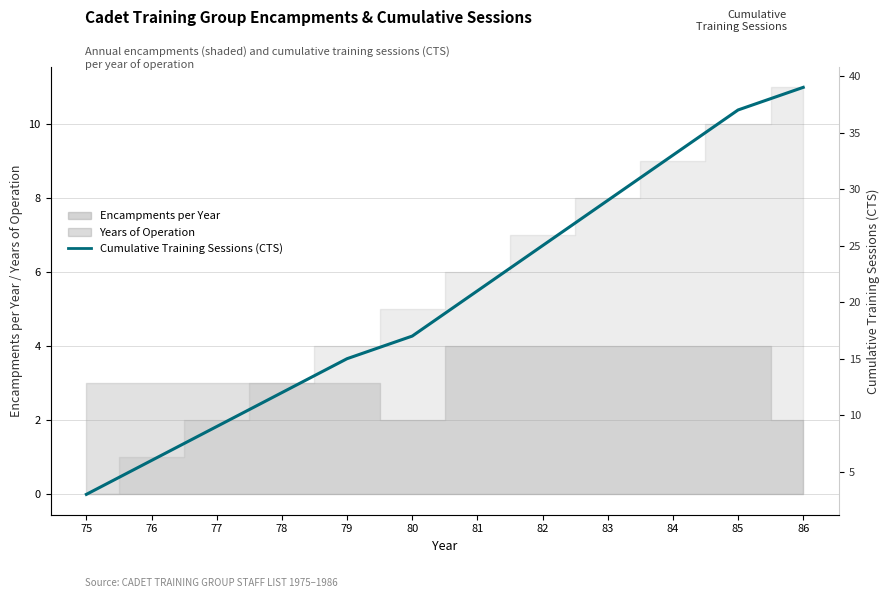

What is the difference between the values at 86 and 76?

33